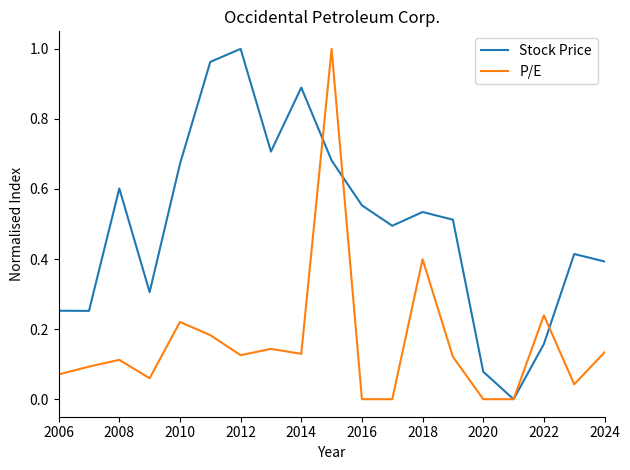

Which series has the largest total across all categories?

Stock Price